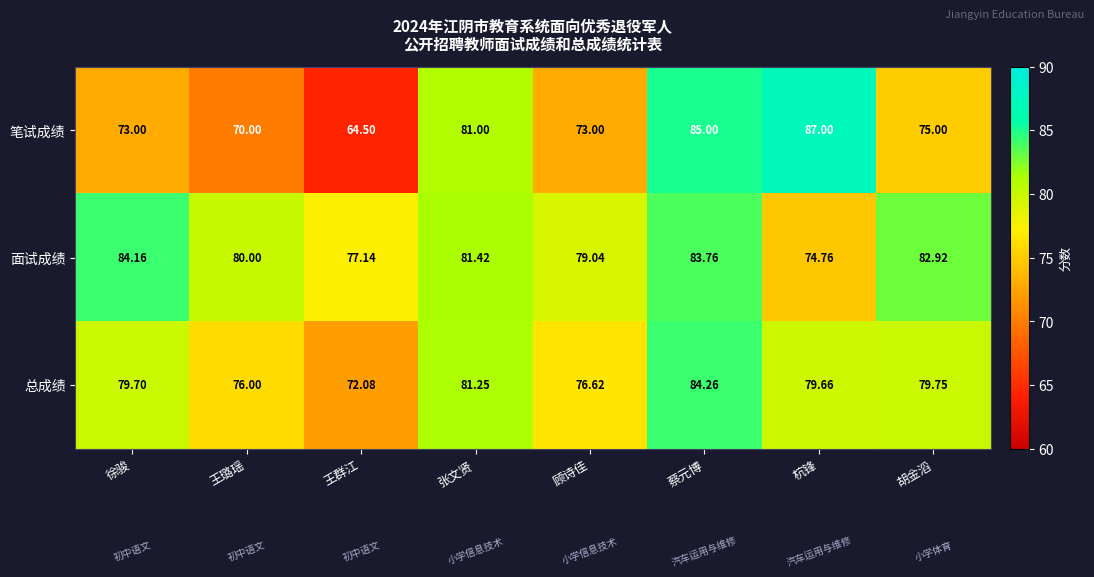

At which label does 总成绩 reach its peak?

蔡元博